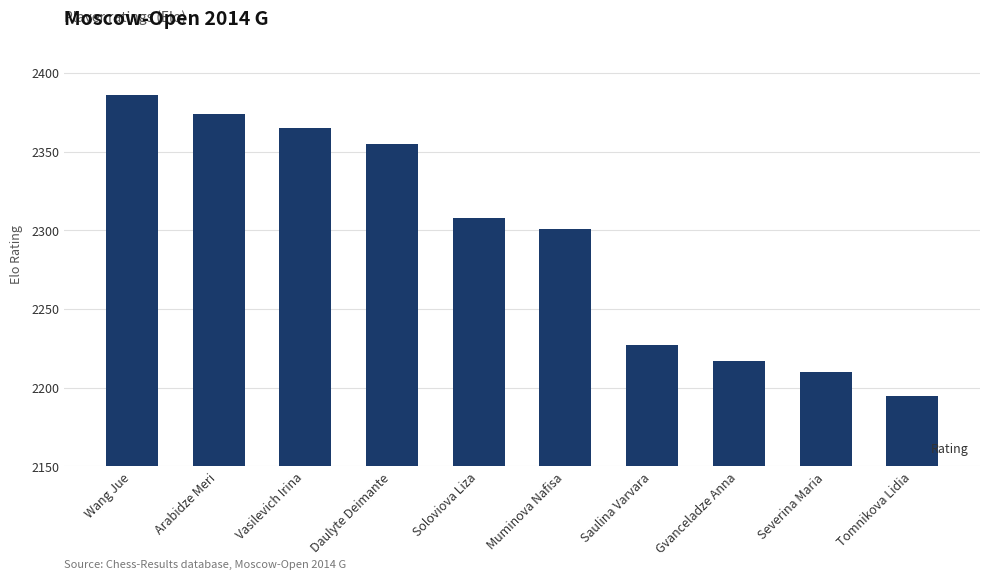

Reading right to left, list all the values displayed in this chart.

2195	2210	2217	2227	2301	2308	2355	2365	2374	2386